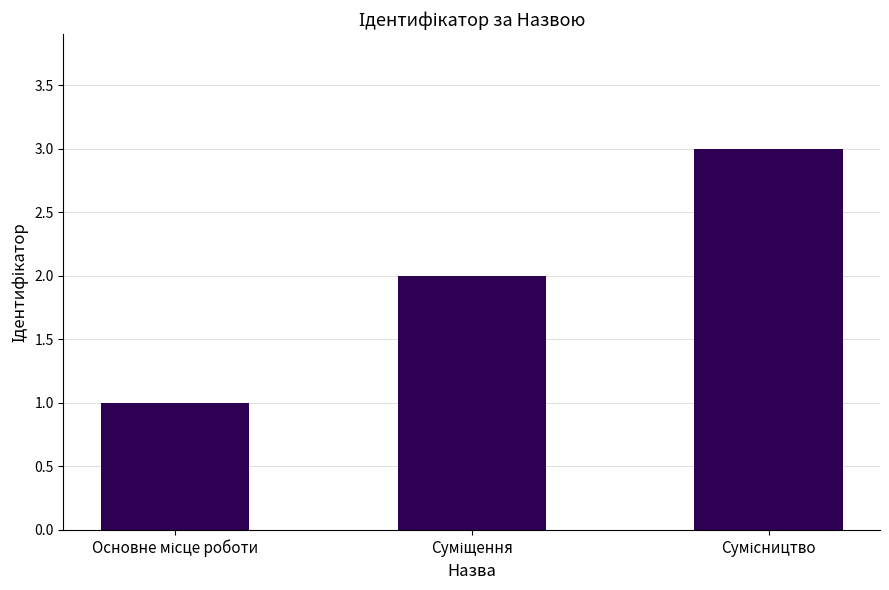

What is the sum of all values?

6